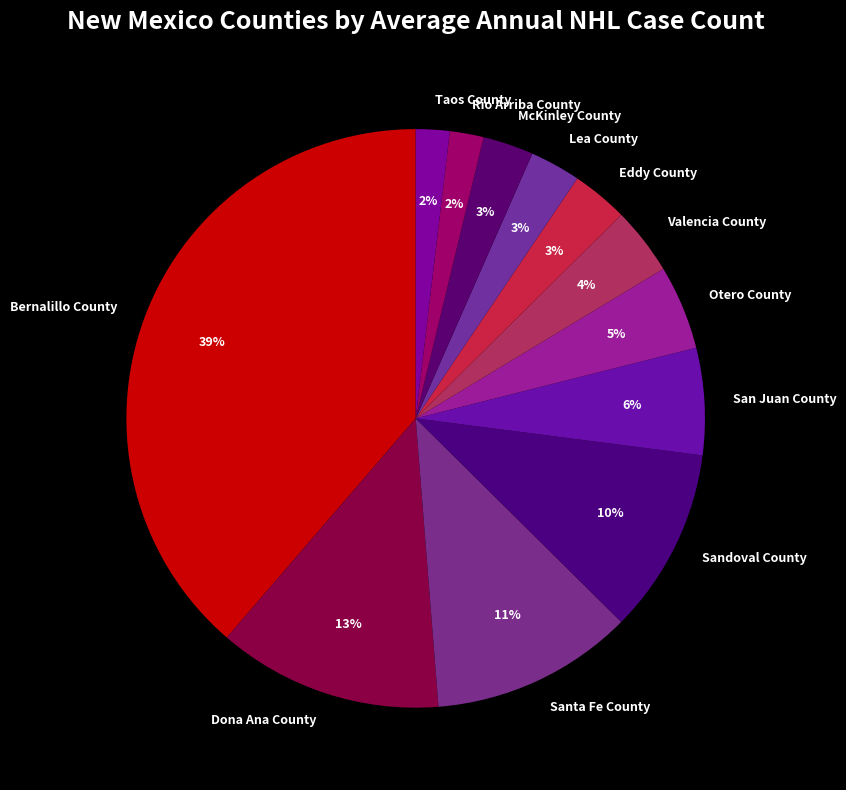

Which category has the biggest portion of the pie?

Bernalillo County